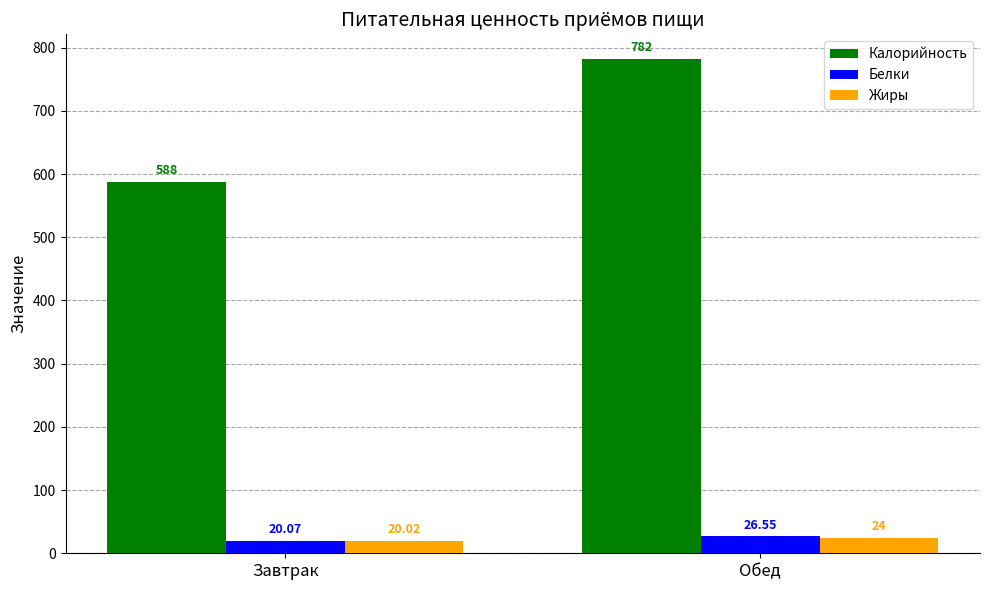

Rank the series at Обед from lowest to highest value.

Жиры, Белки, Калорийность